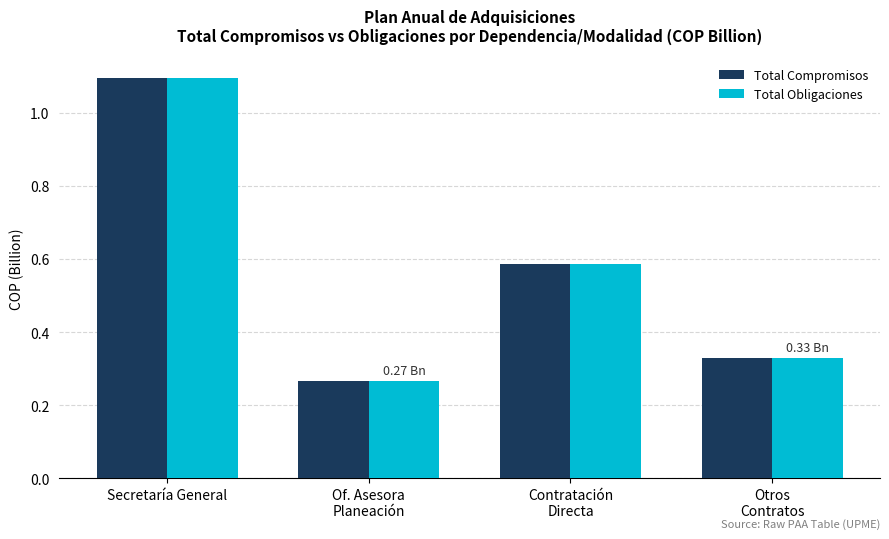

What is the difference between the maximum and minimum values in the Total Obligaciones series?

0.8